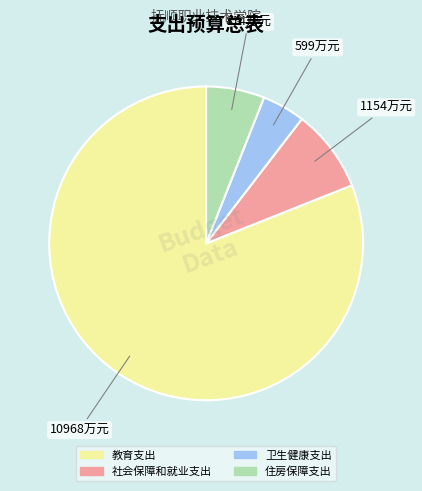

Is there any slice that represents more than half of the pie?

Yes